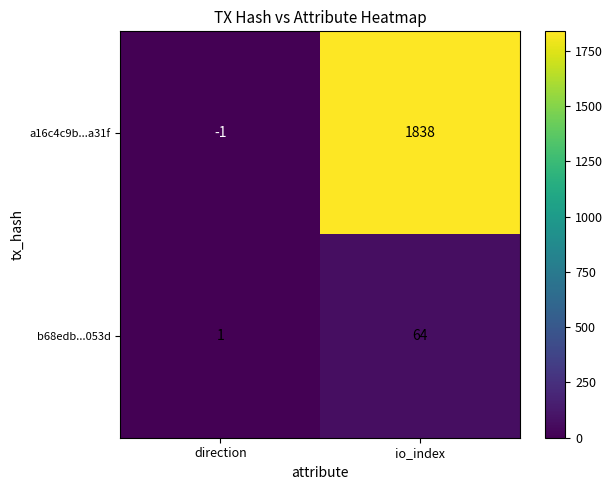

Rank the series at io_index from highest to lowest value.

a16c4c9b...a31f, b68edb...053d